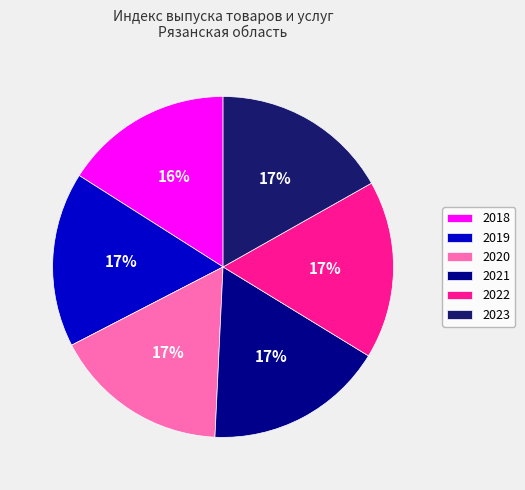

Which slice is the smallest?

2018